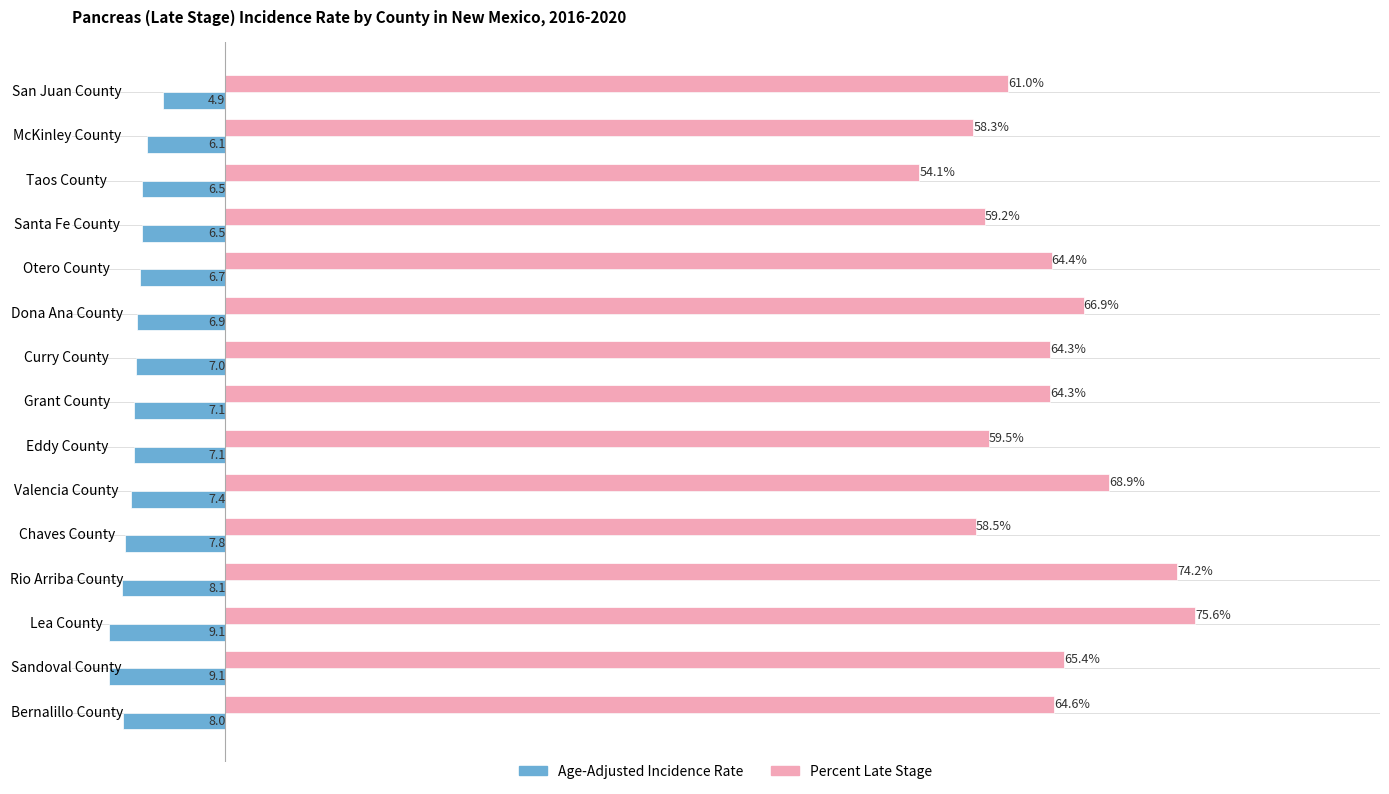

Which category has the lowest value in the Percent Late Stage series?

Taos County